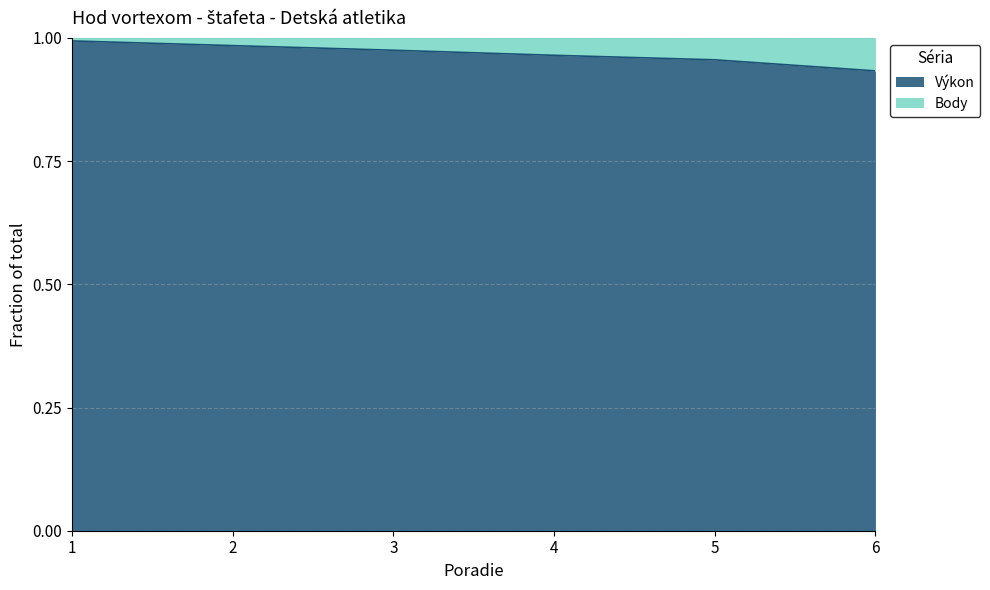

List the labels in order of value, largest first.

1, 2, 3, 4, 5, 6